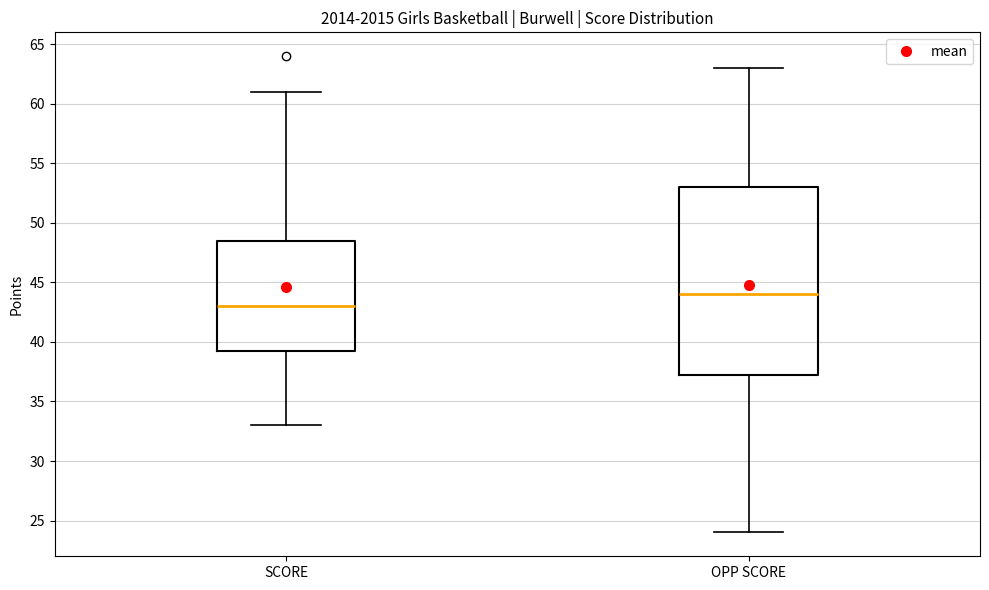

Reading left to right, transcribe this box plot: for each box, give where its median line is, the range the box spans, and where its two whiskers end, as read against the y-axis. The values are not printed on the chart, so give them approximately, as read against the axis.

SCORE: median 43.0, box 39.5 to 48.5, whiskers 33.0 to 61.0
OPP SCORE: median 44.0, box 37.5 to 53.0, whiskers 24.0 to 63.0